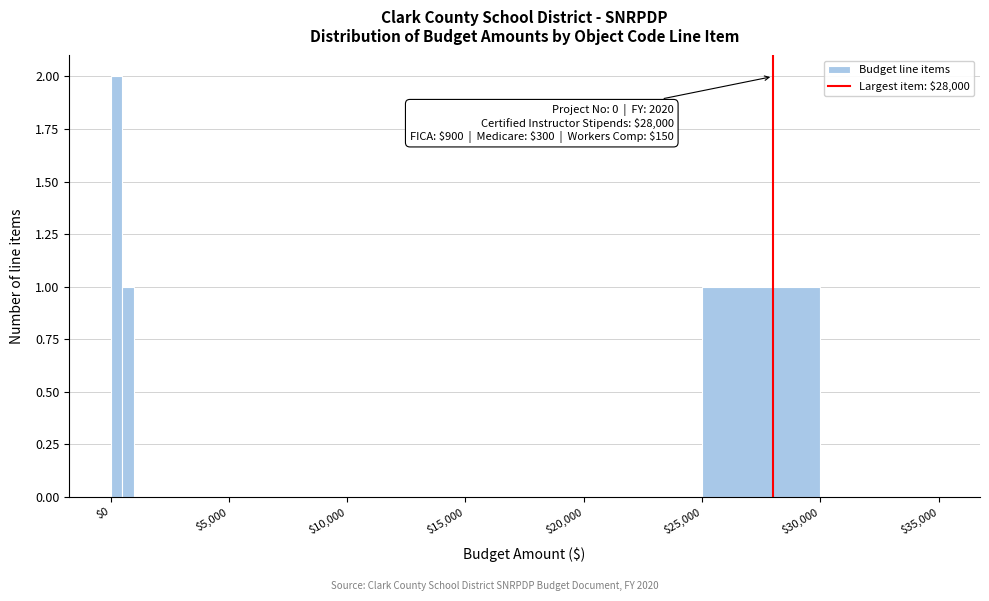

Around what value on the x-axis is the tallest bar? Give the approximate position of its centre, as read against the axis.

500